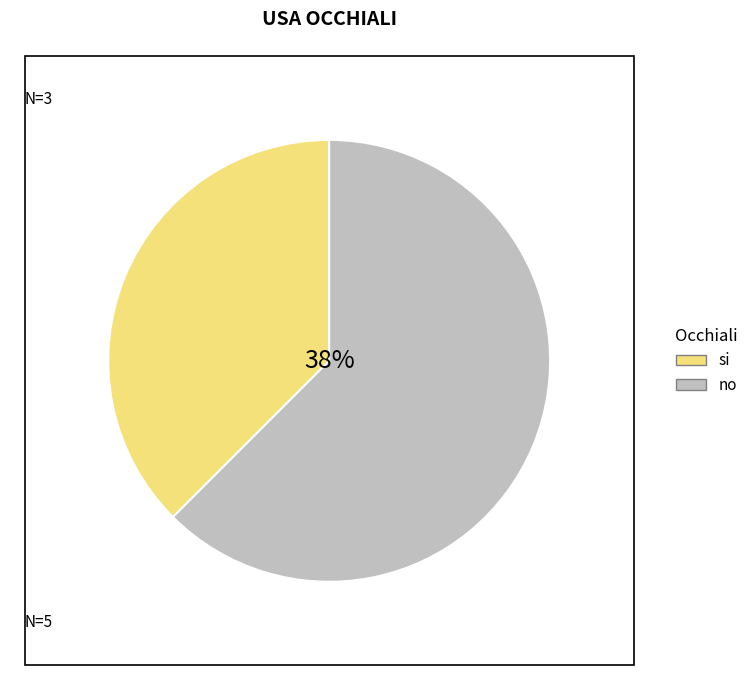

What is the change in value from si to no?

+2